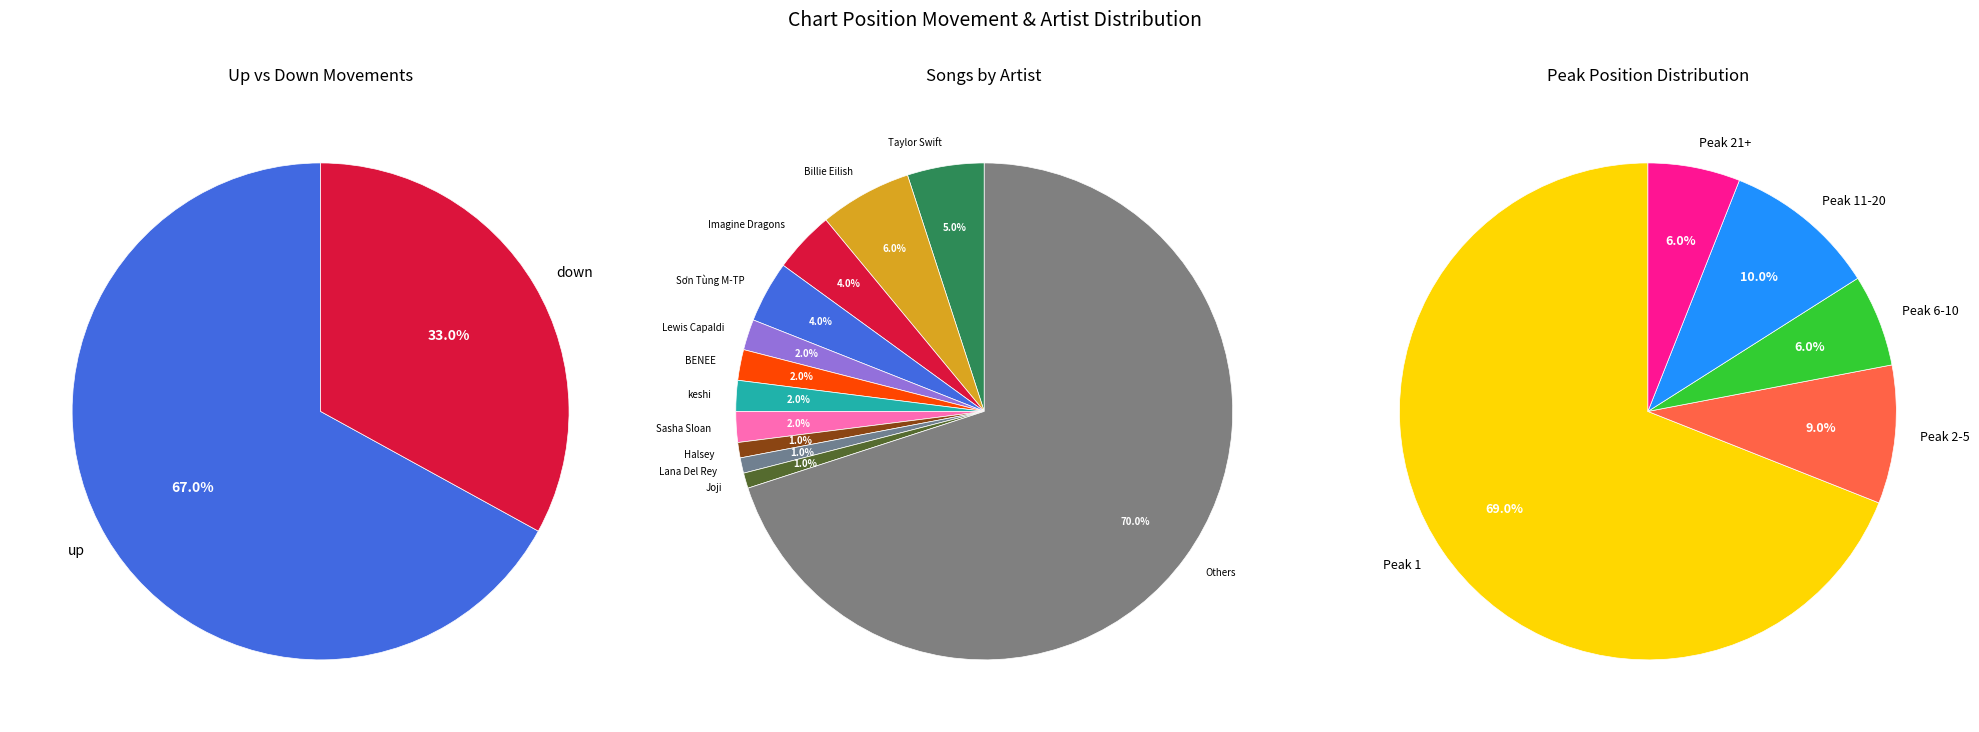

Approximately how many times larger is the value at down compared to up?

0.5